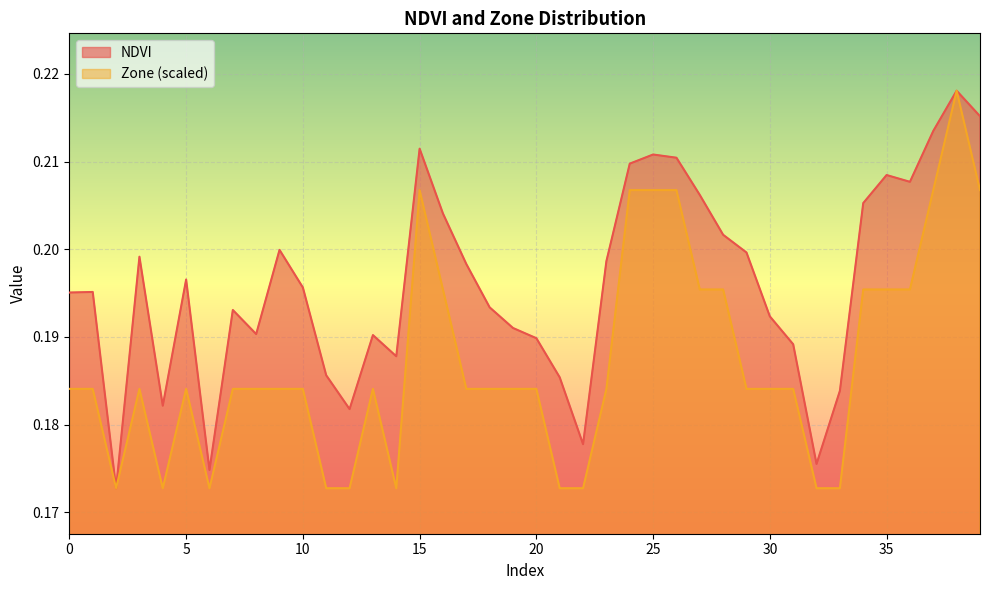

What is the maximum value for Zone?

0.2